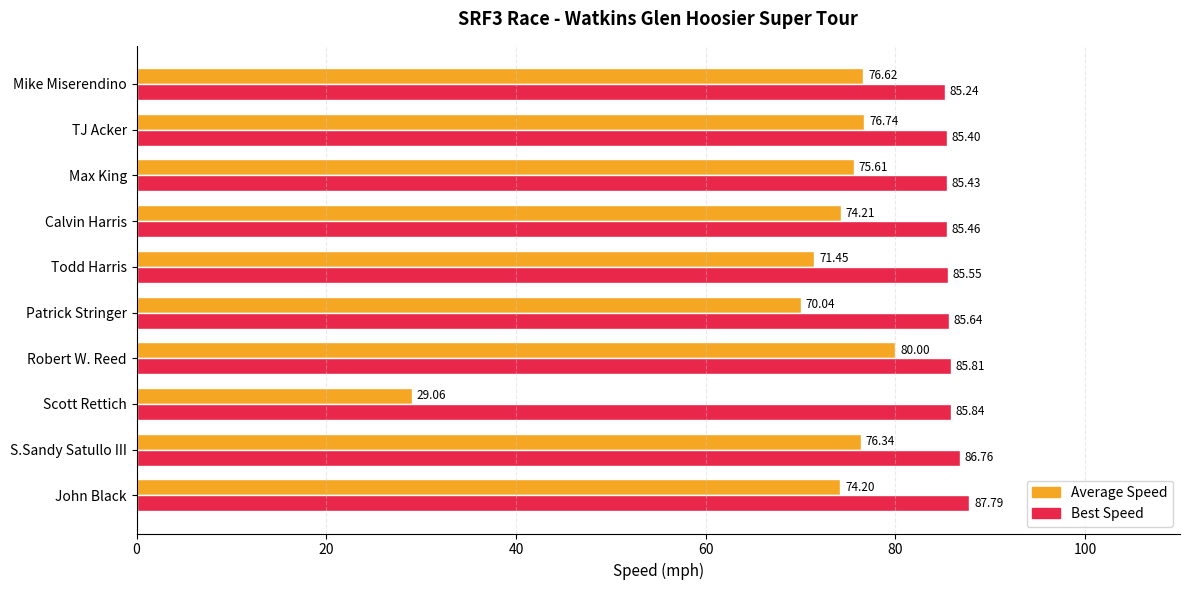

What is the difference between the highest and lowest values at Todd Harris?

14.1